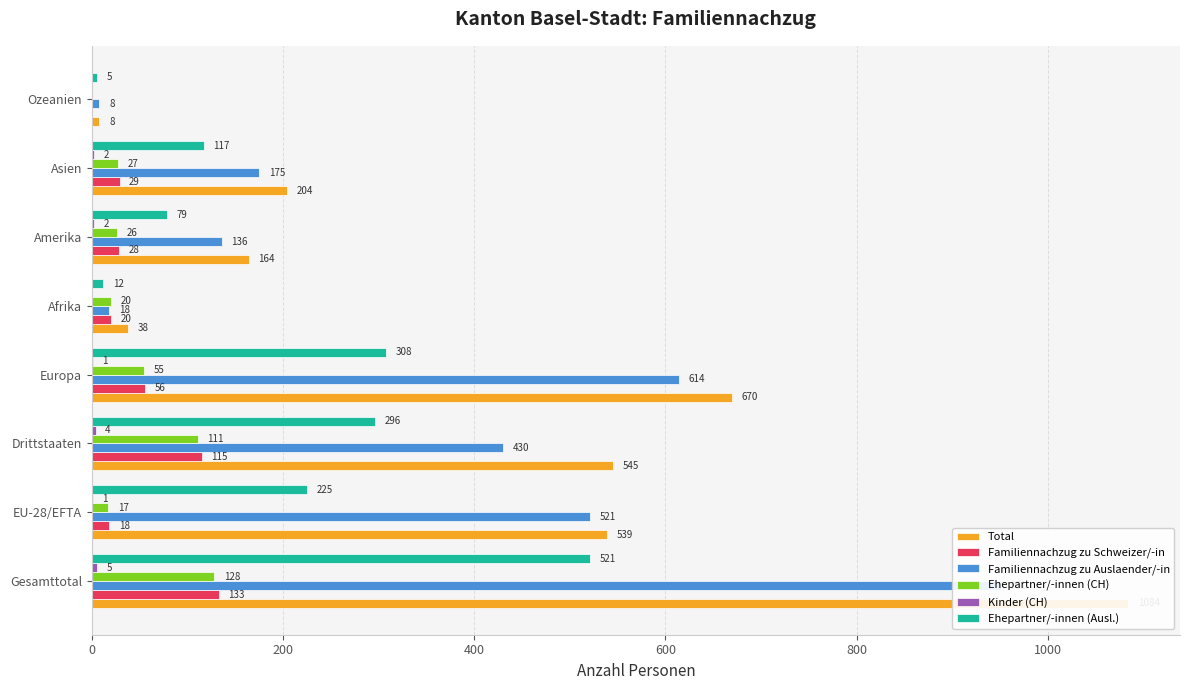

How many bars are there in each group?

6